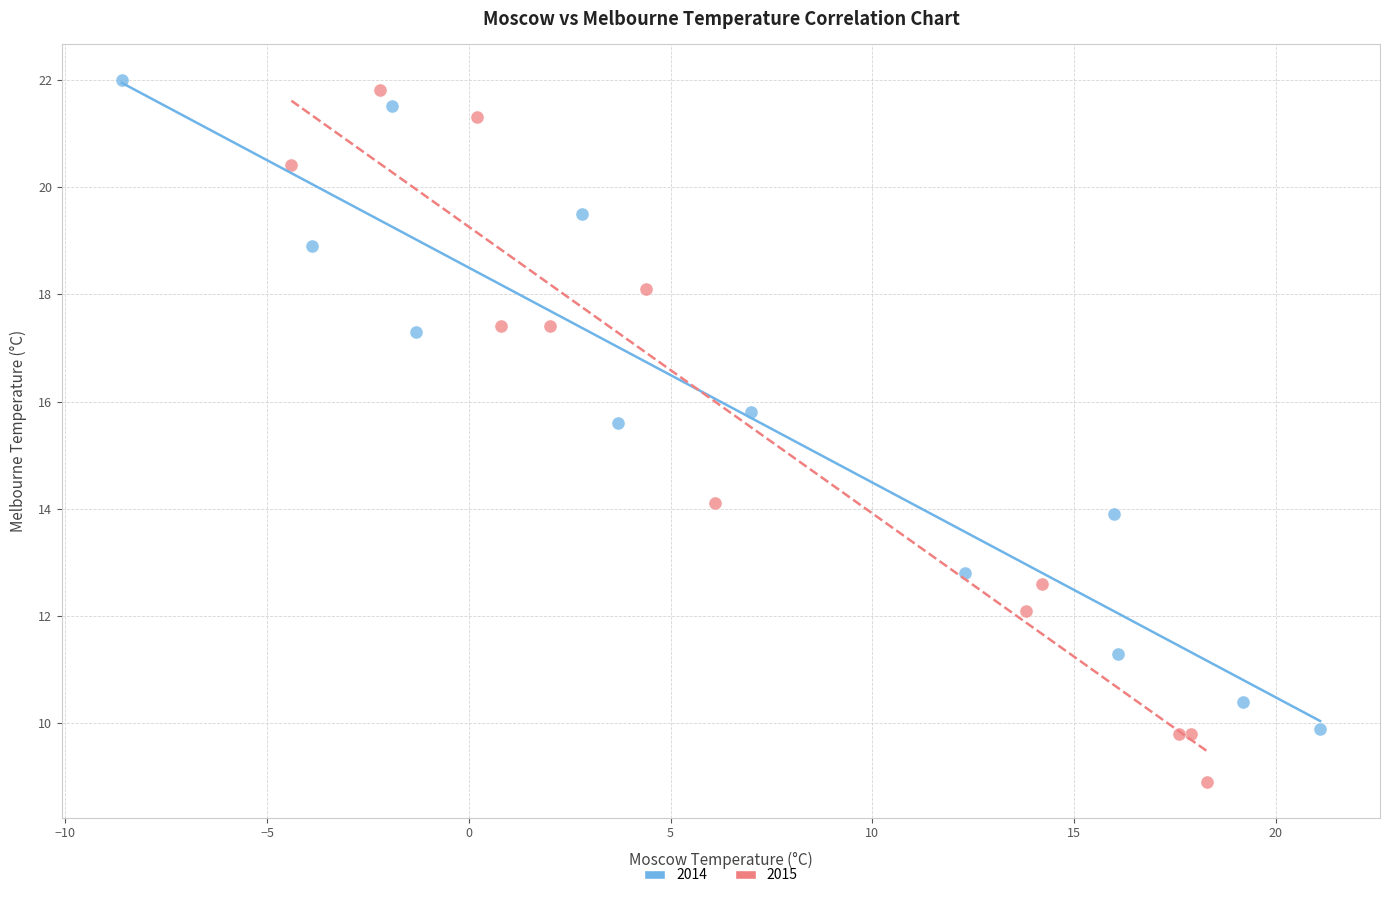

Which series has the largest Y range (max minus min)?

2015